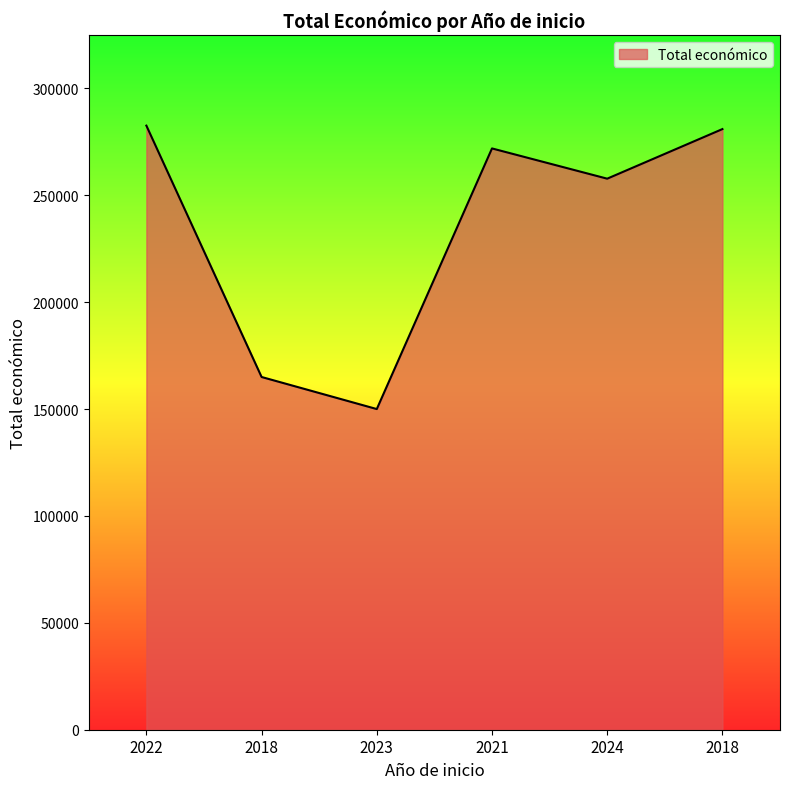

At which category does the data reach its first local peak?

2021